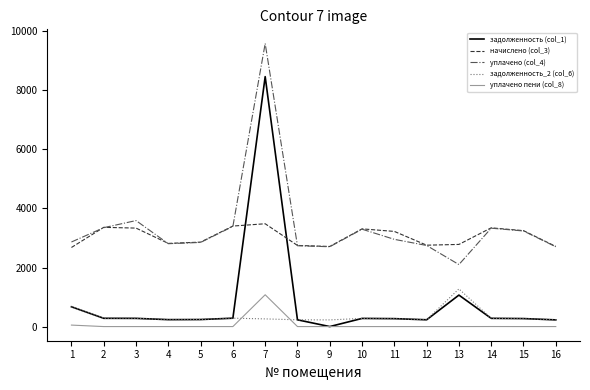

The начислено (col_3) series shows 5458.6 at 14. True or false?

False